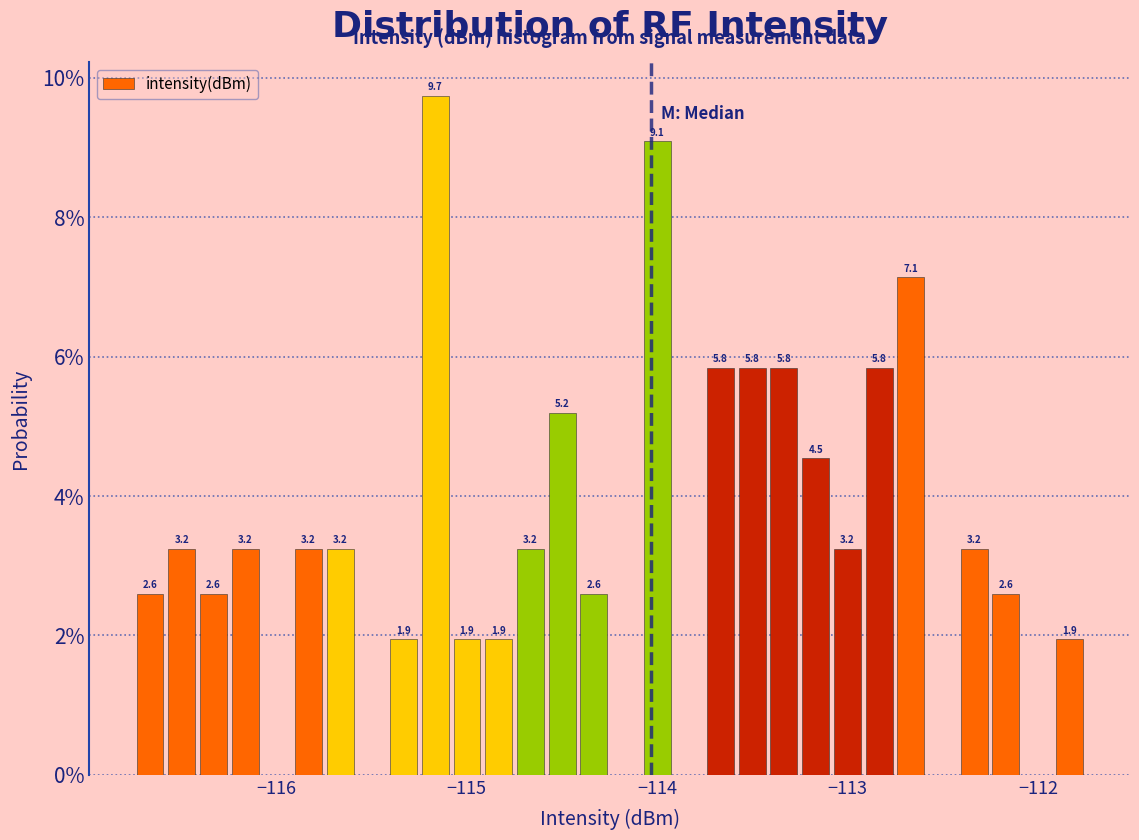

Around what value on the x-axis is the tallest bar? Give the approximate position of its centre, as read against the axis.

-115.2